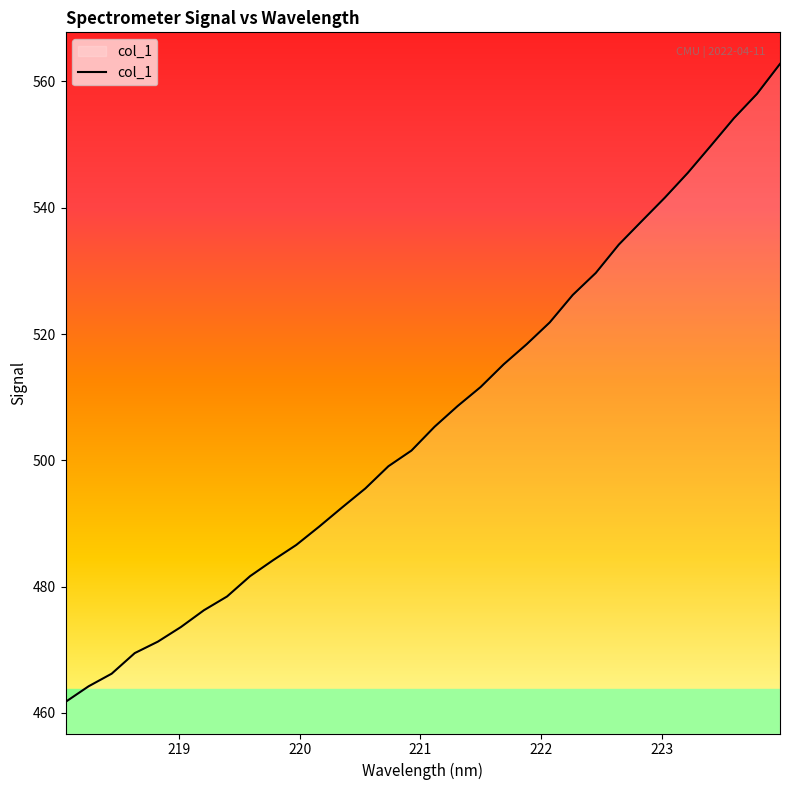

What is the difference between the maximum and minimum values?

101.0